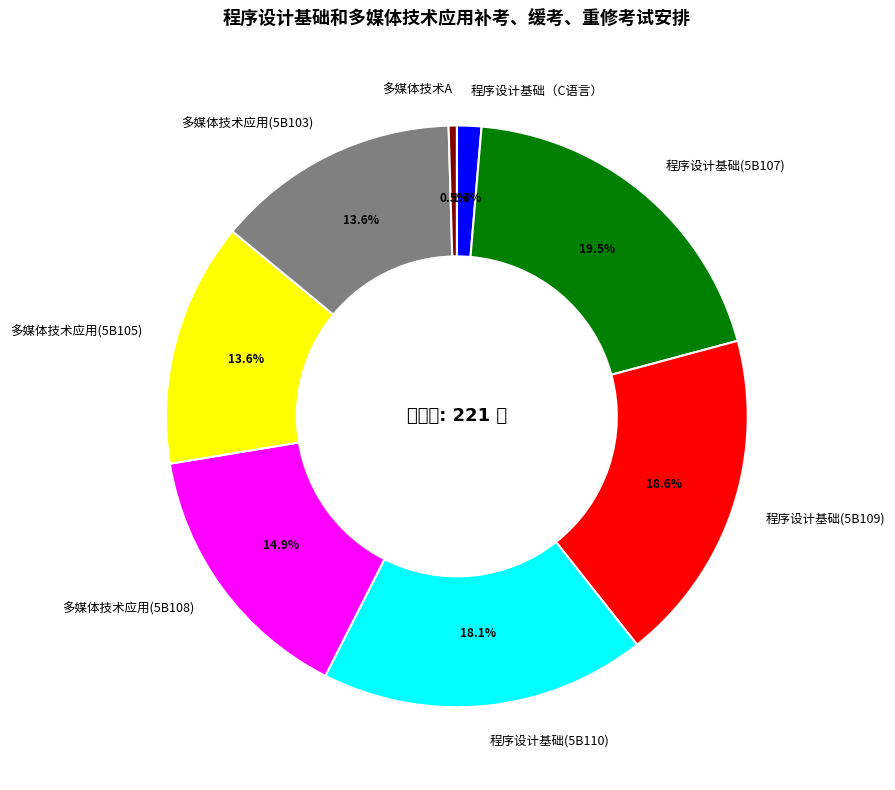

Combined, do 程序设计基础(5B107) and 程序设计基础(5B109) account for over 50%?

No